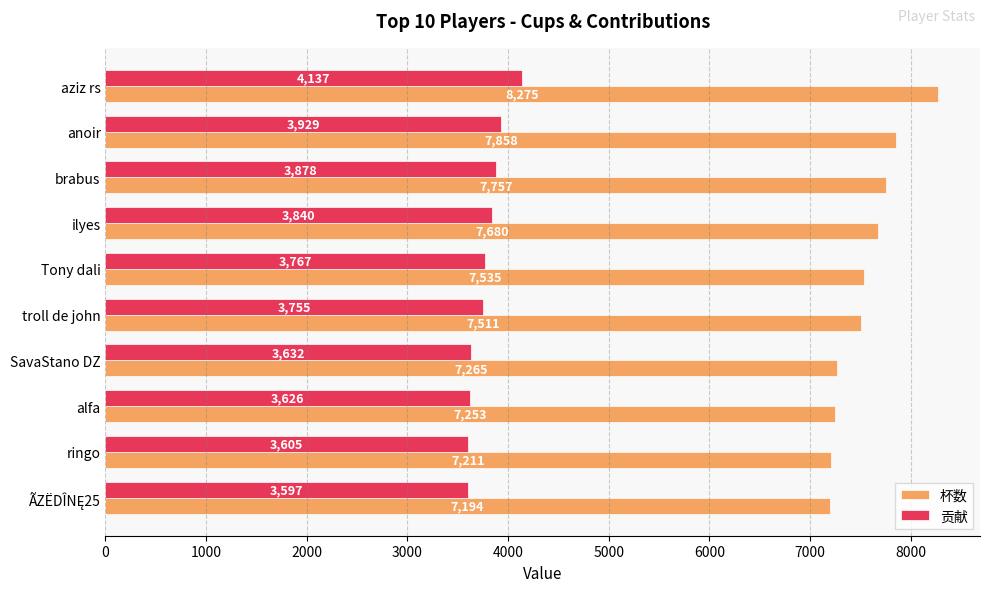

List the series in order of their peak value, lowest first.

贡献, 杯数